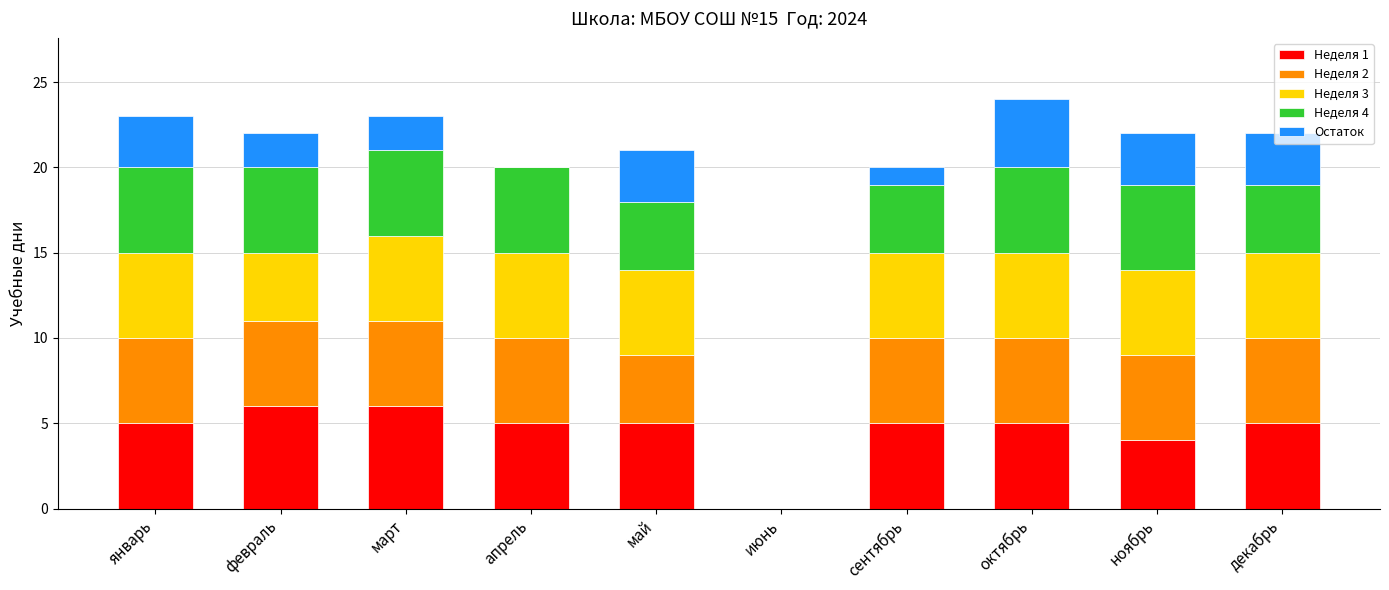

What is the approximate value of Неделя 1 at май?

5